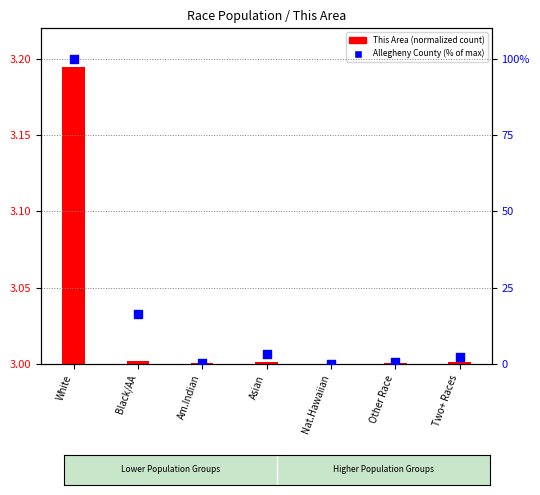

Which series has the largest total across all categories?

Allegheny County (% of max)